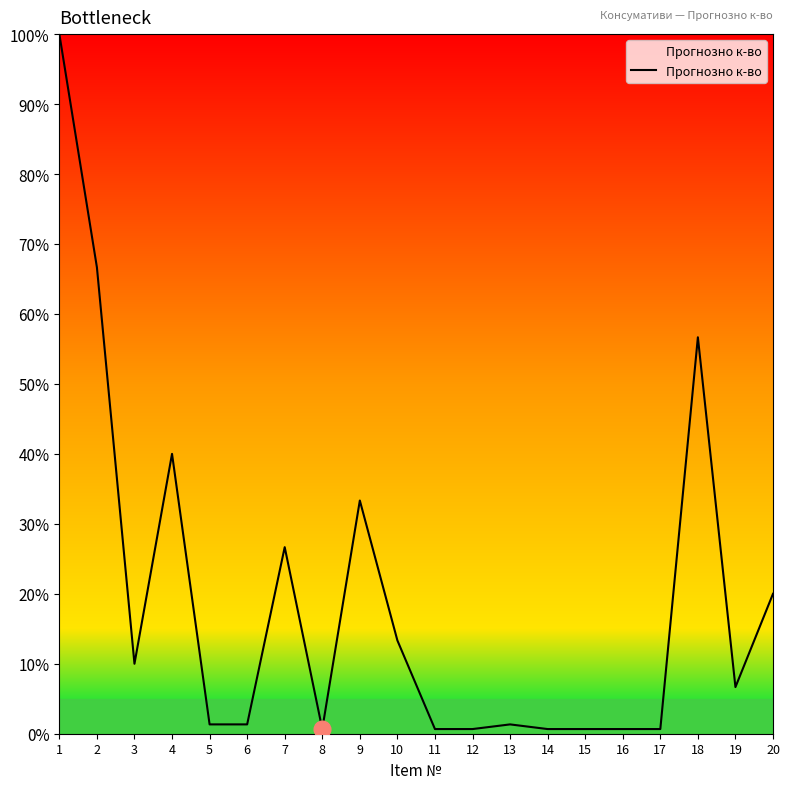

True or false: the data shows 17.6 at 3.

False